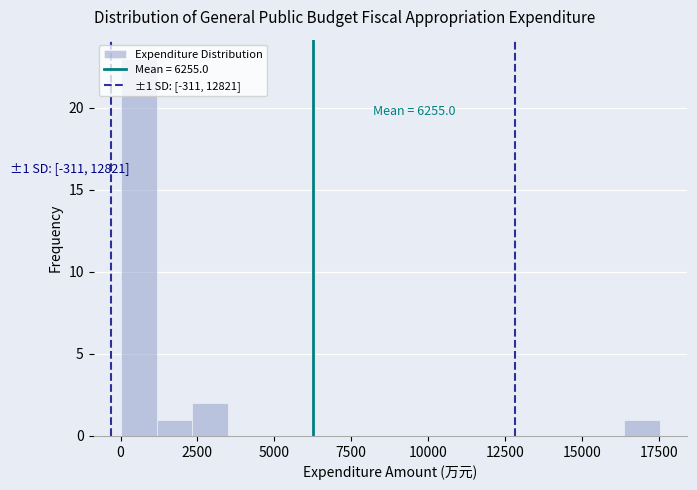

Read against the x-axis, roughly where is the centre of the tallest bar?

500